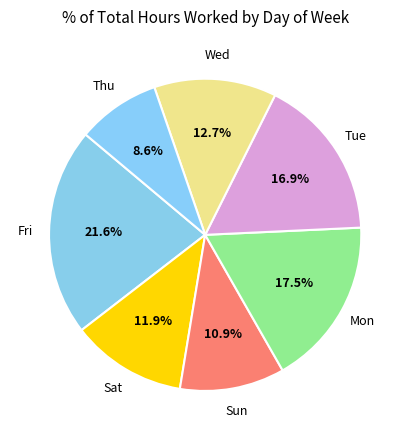

Is there any slice that represents more than half of the pie?

No